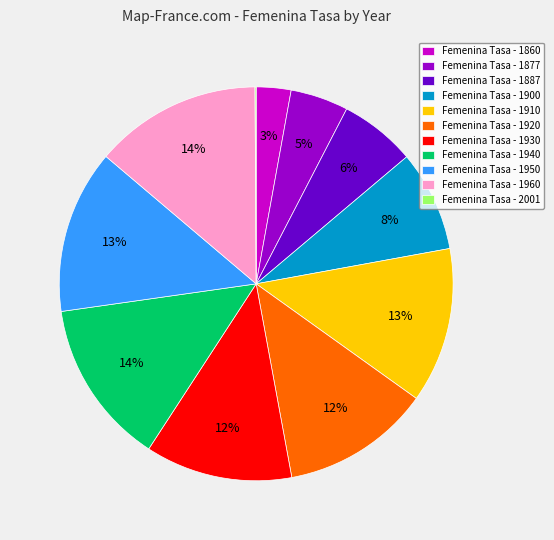

To the nearest percent, what percentage of the pie is Femenina Tasa - 1910?

13%